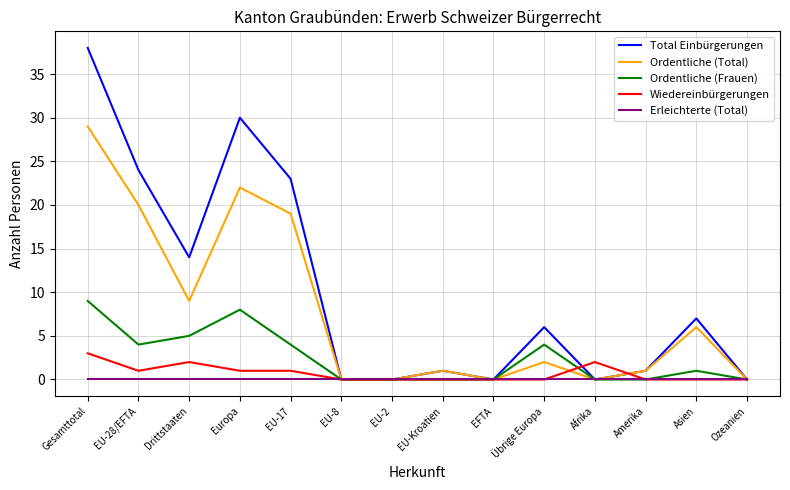

What position from the left is EU-17?

5